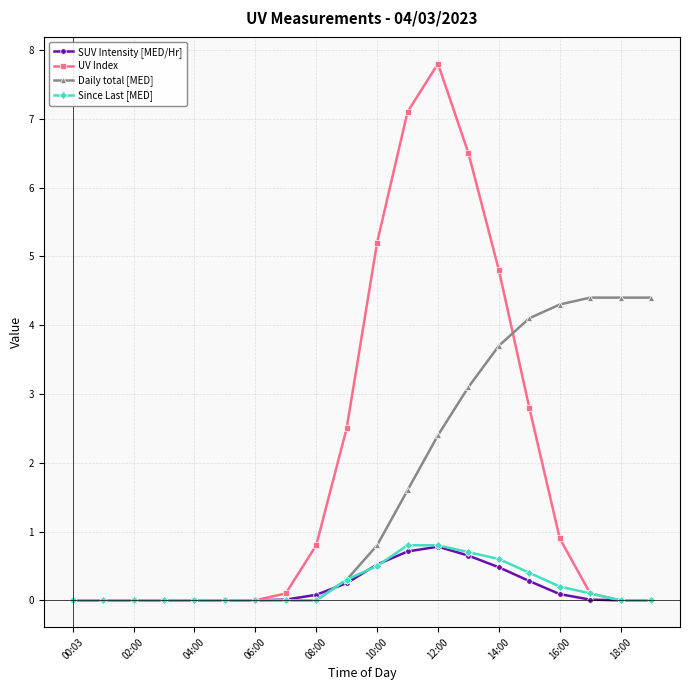

Which series has the widest spread of values?

UV Index